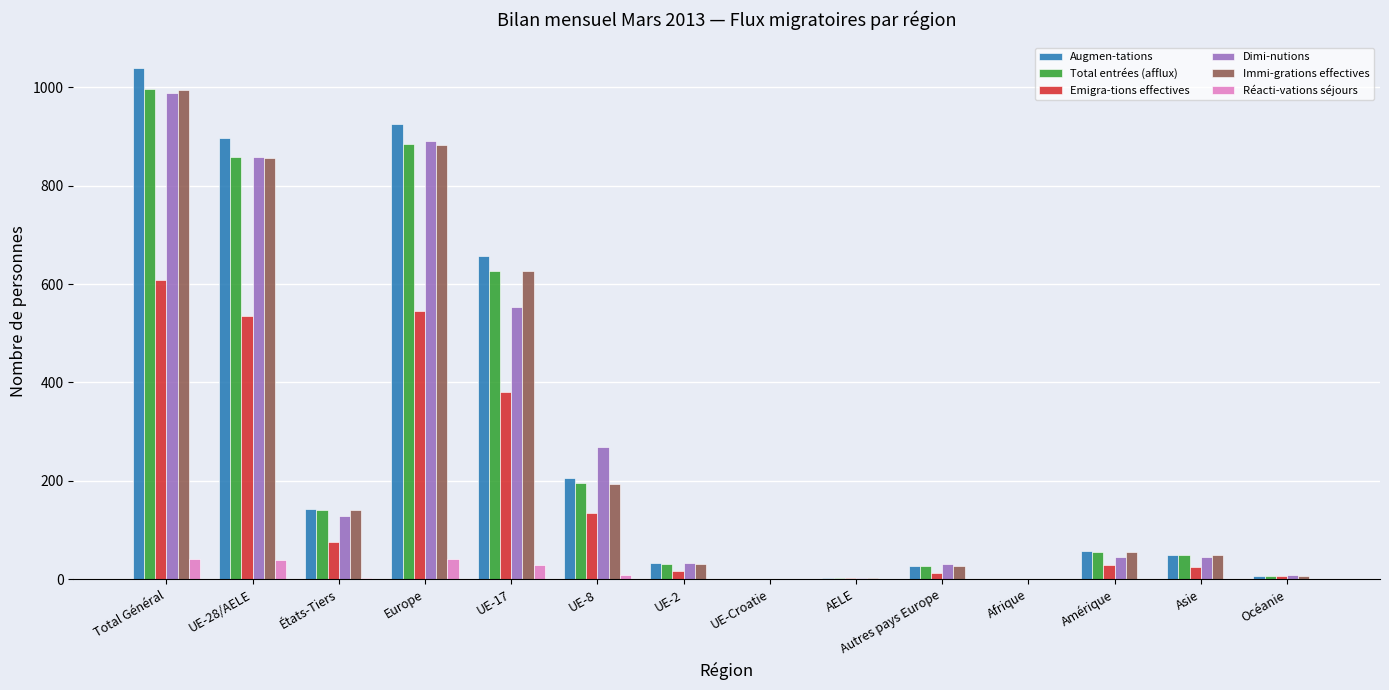

At which category does the chart reach its peak across all series?

Total Général